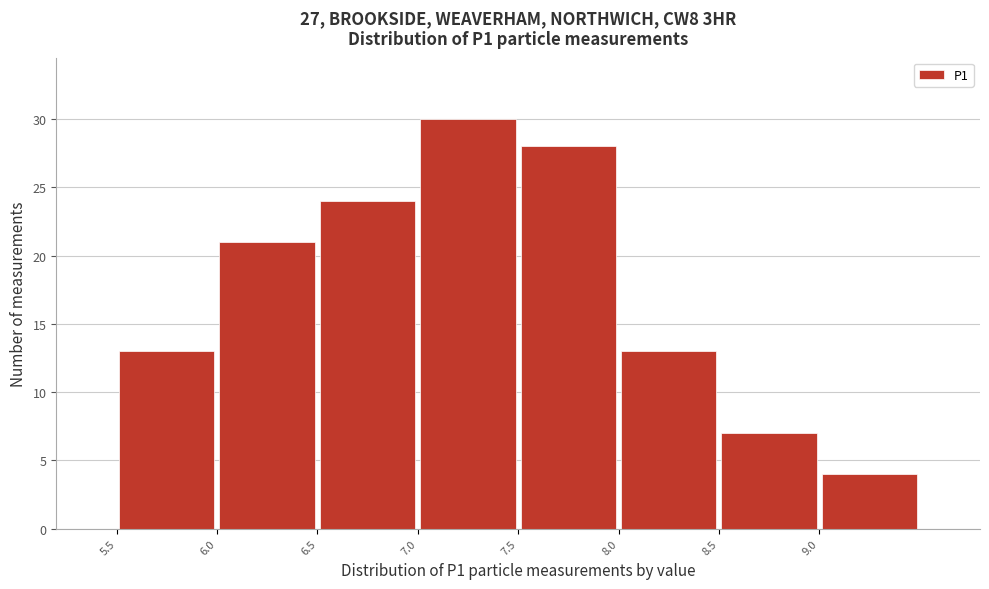

Over which range of the x-axis is the bar tallest?

7.0 to 7.5